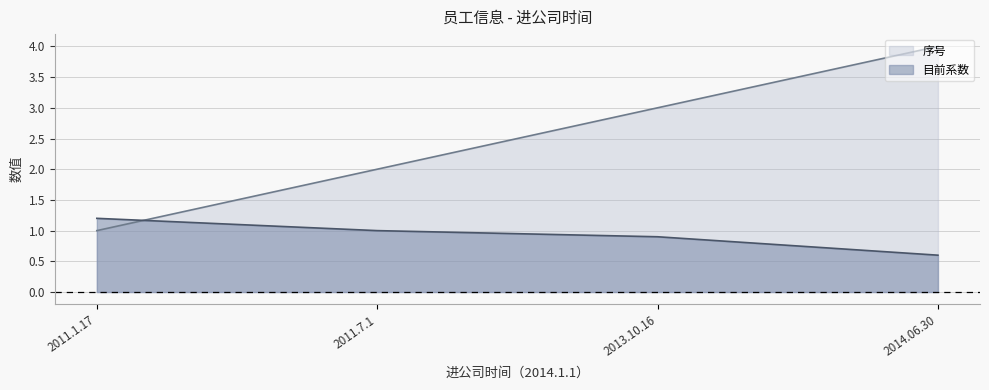

What value does the 序号 series have at 2011.7.1?

2.0